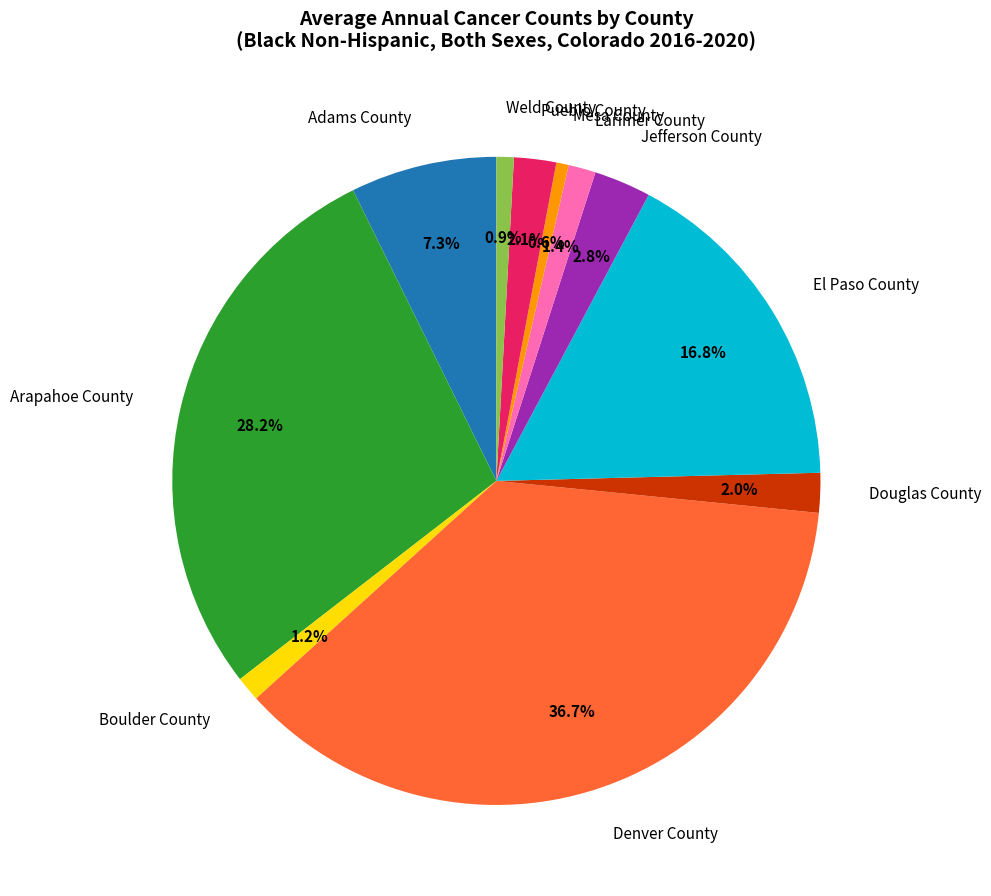

Is there any slice that represents more than half of the pie?

No